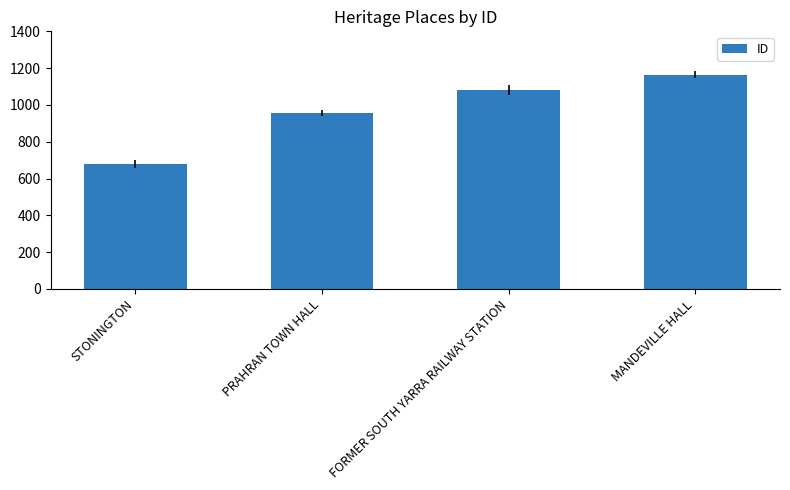

What is the maximum value shown in the chart?

1165